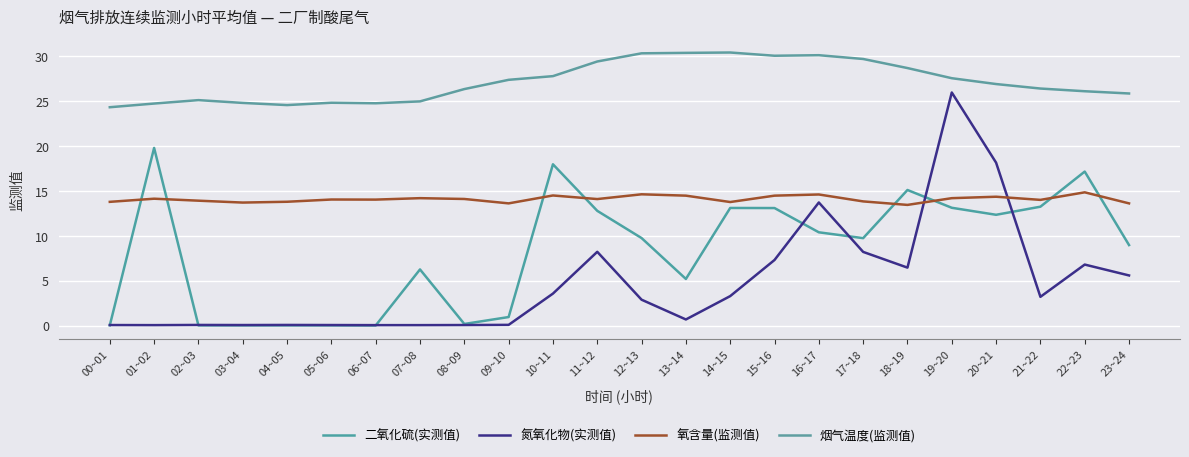

How many lines are shown in the chart?

4